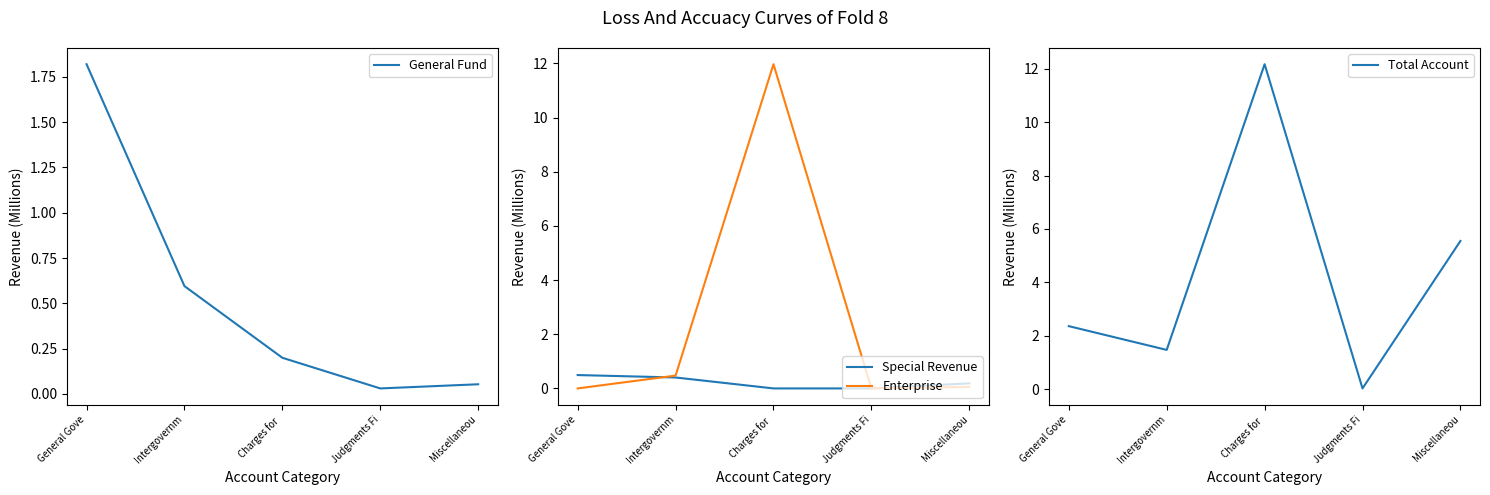

After their last crossing, which series has the higher values: Special Revenue or General Fund?

Special Revenue